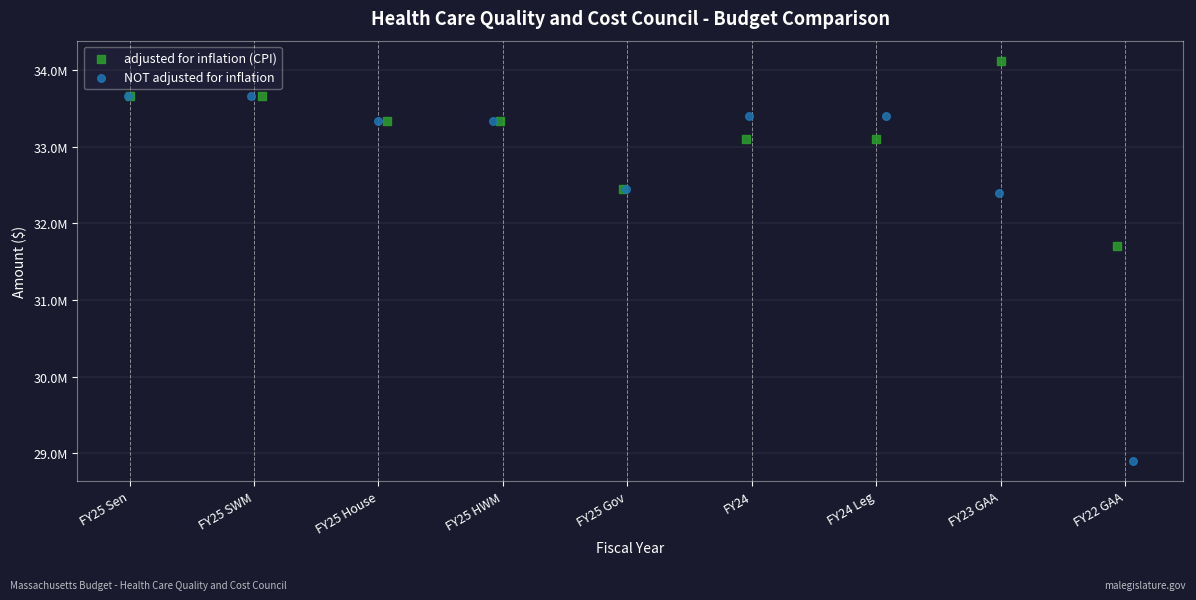

Which series has the largest Y range (max minus min)?

NOT adjusted for inflation